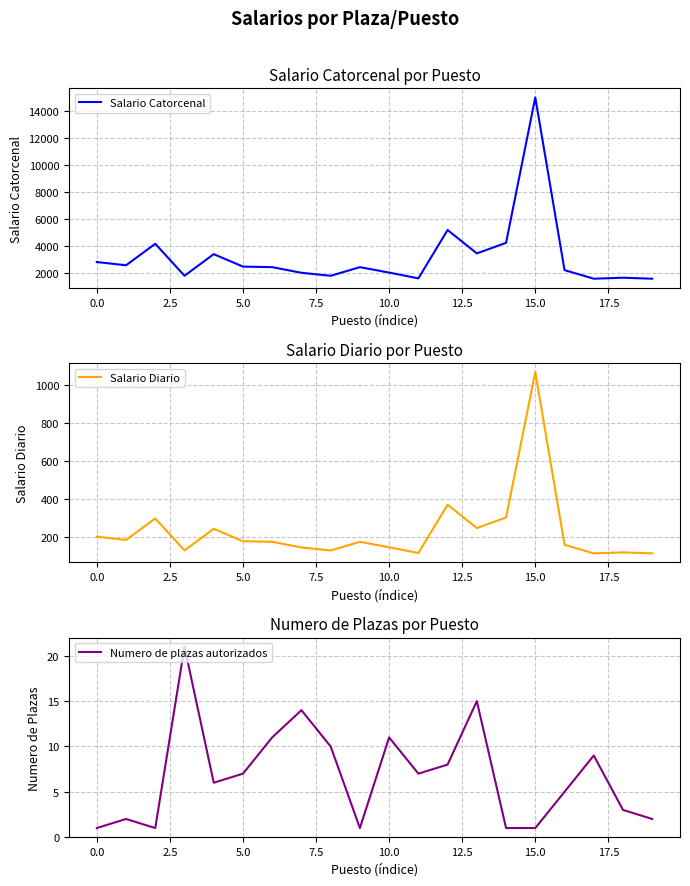

The value of Salario Catorcenal at 5.0 is 2499.0. True or false?

True